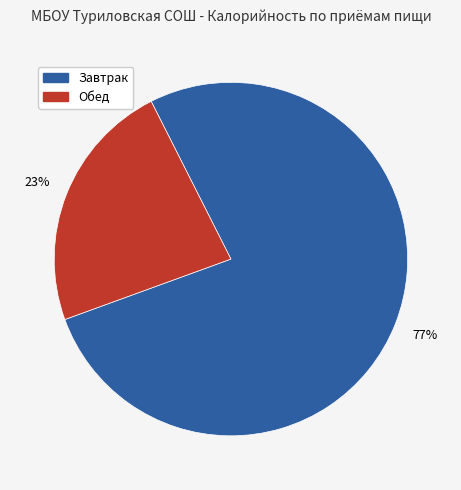

To the nearest percent, what is the average slice percentage?

50%